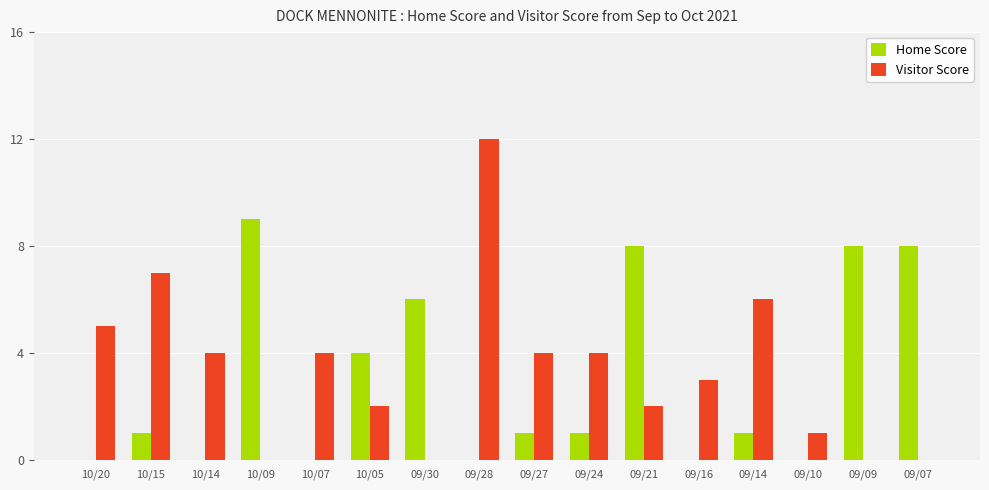

At which label does Visitor Score reach its peak?

09/28